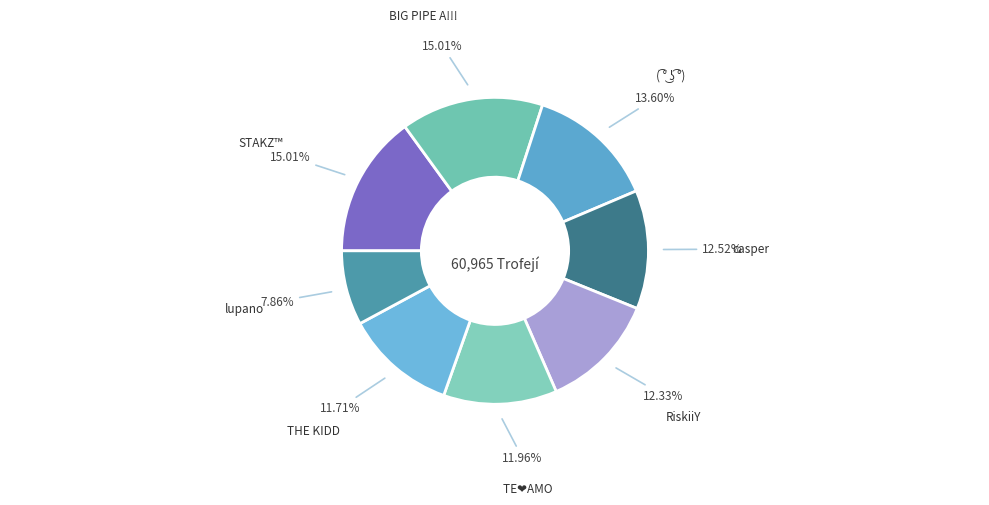

Between RiskiiY and STAKZ™, which is larger?

STAKZ™